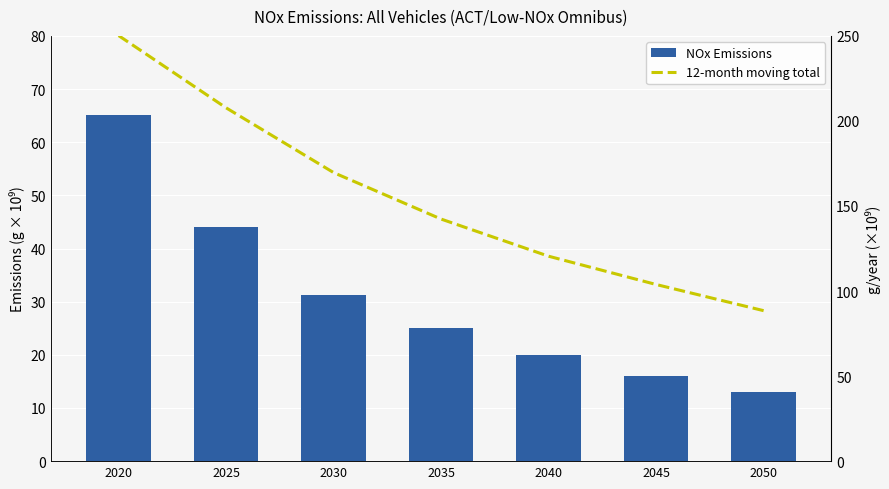

What is the difference between the second highest and second lowest values in the NOx Emissions series?

28.1